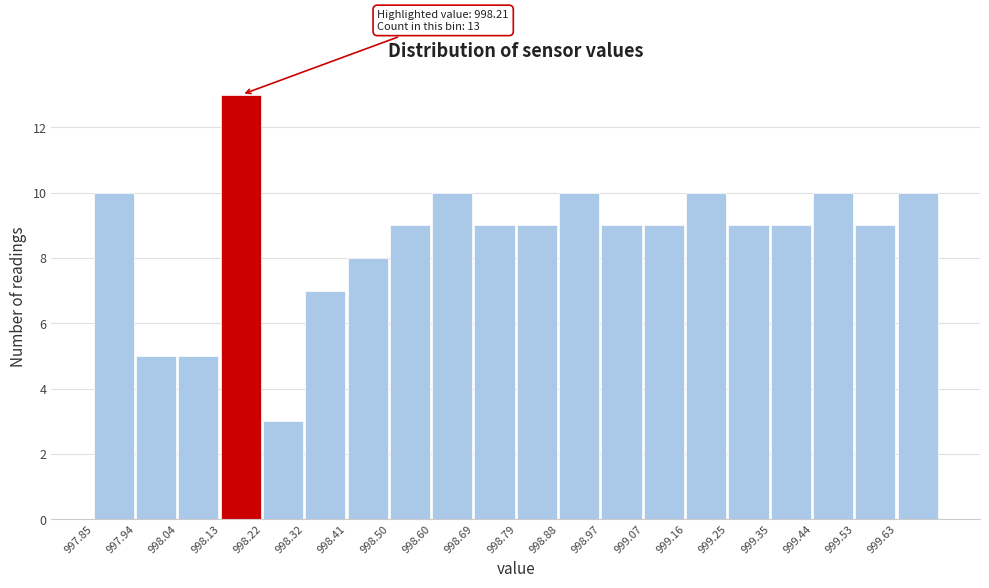

Over which range of the x-axis is the bar tallest?

998.13 to 998.22